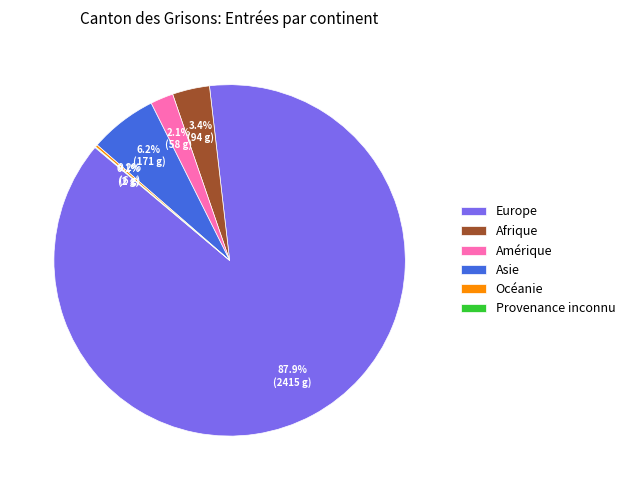

Which category has the biggest portion of the pie?

Europe